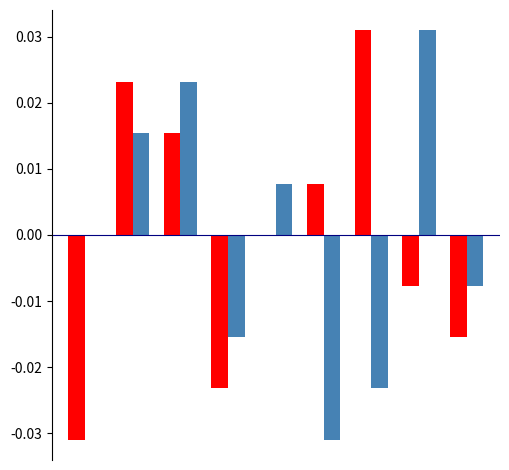

Reading left to right, list all the values displayed in this chart.

col_2: -0.0	0.0	0.0	-0.0	0.0	0.0	0.0	-0.0	-0.0
col_8: 0.0	0.0	0.0	-0.0	0.0	-0.0	-0.0	0.0	-0.0